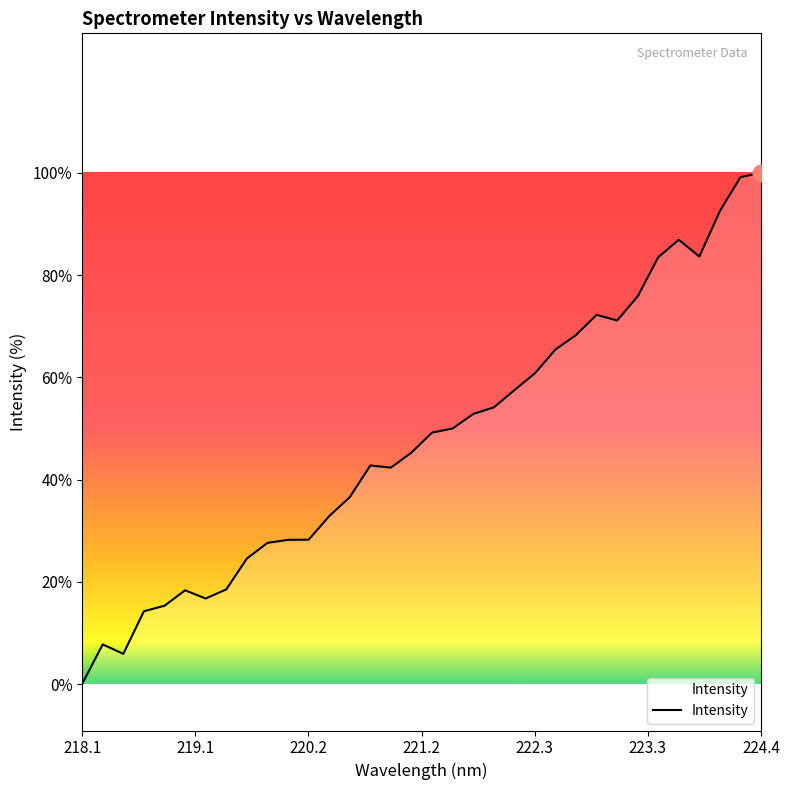

Does the chart have visible grid lines?

No